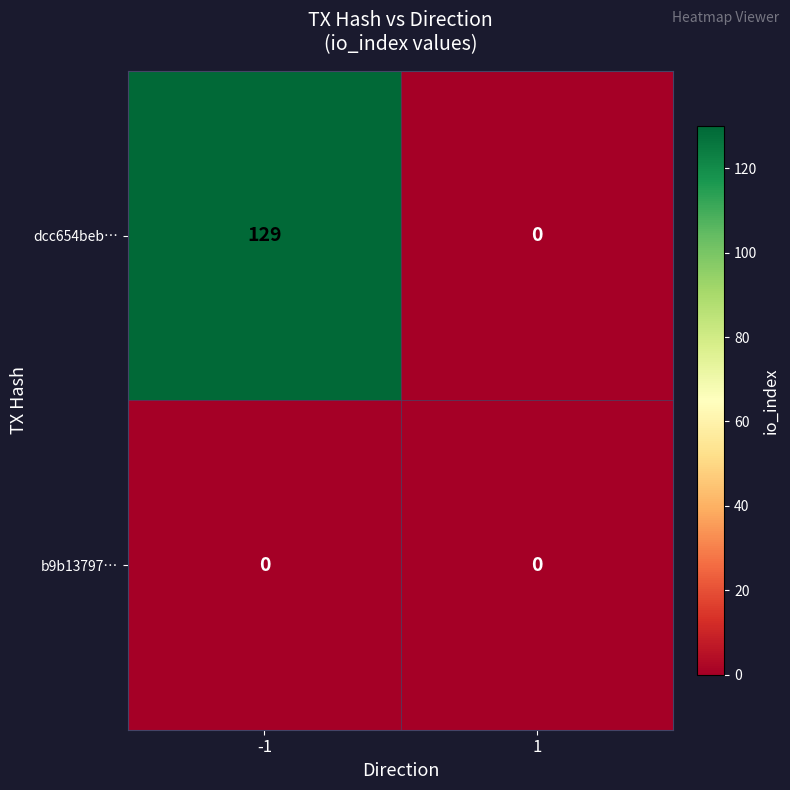

Between -1 and 1, which series saw the biggest shift?

dcc654beb…